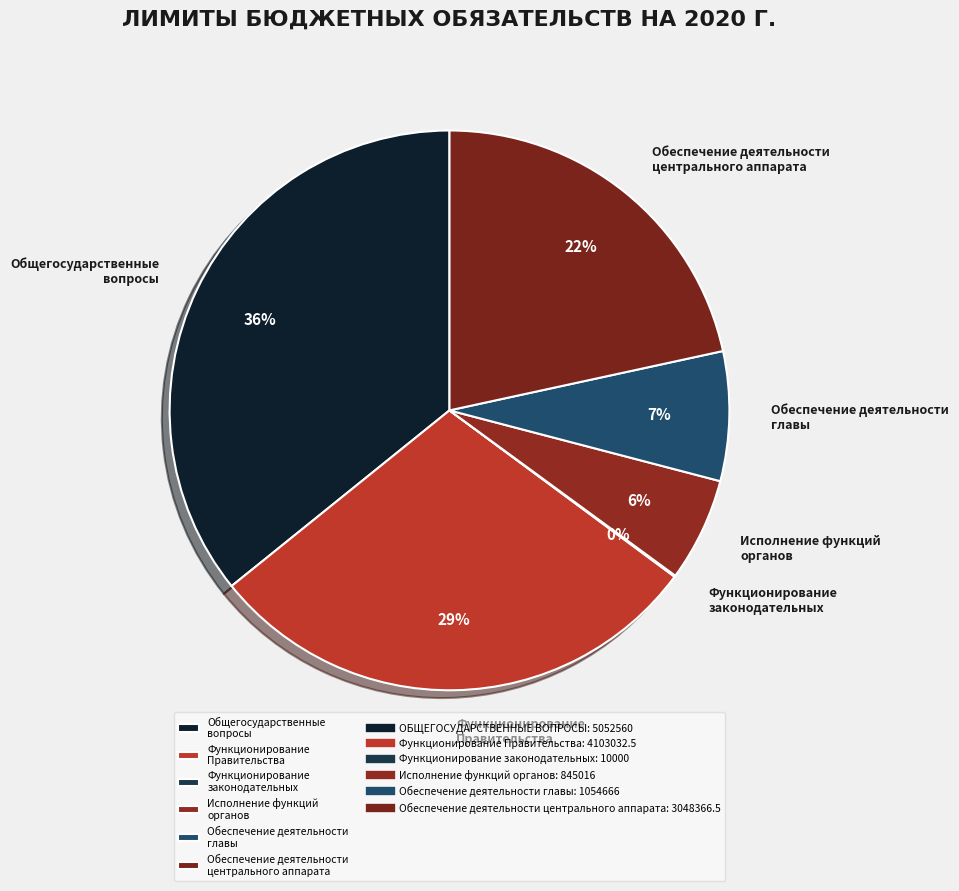

Do Обеспечение деятельности центрального аппарата and Обеспечение деятельности главы together represent more than half of the pie?

No